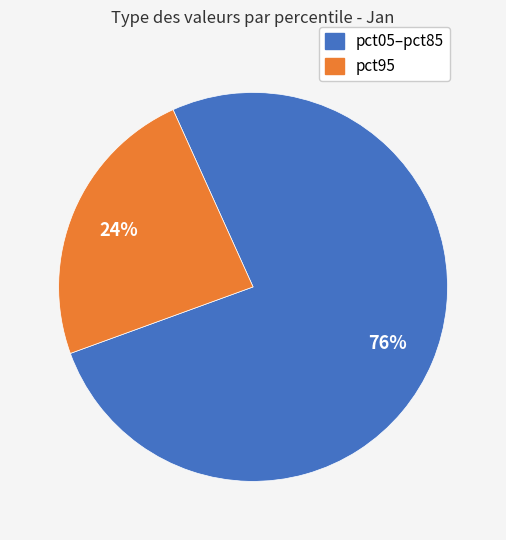

To the nearest percent, what is the average slice percentage?

50%